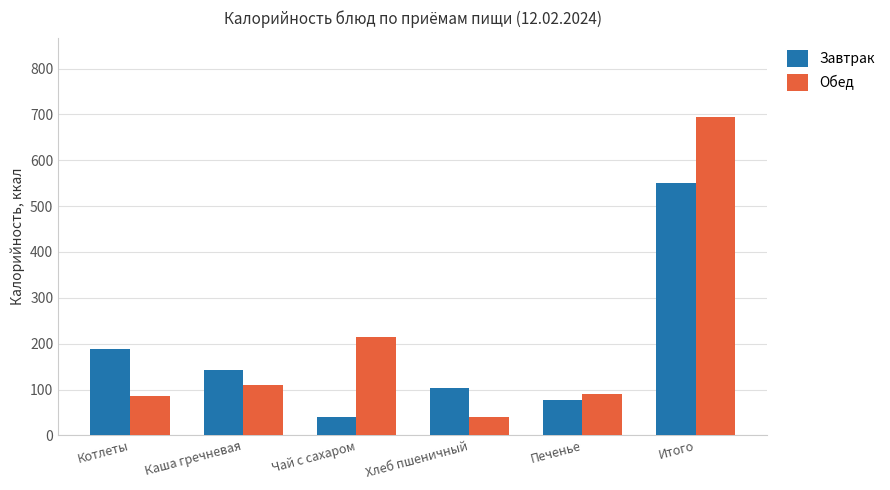

What value does the Обед series have at Чай с сахаром?

214.5